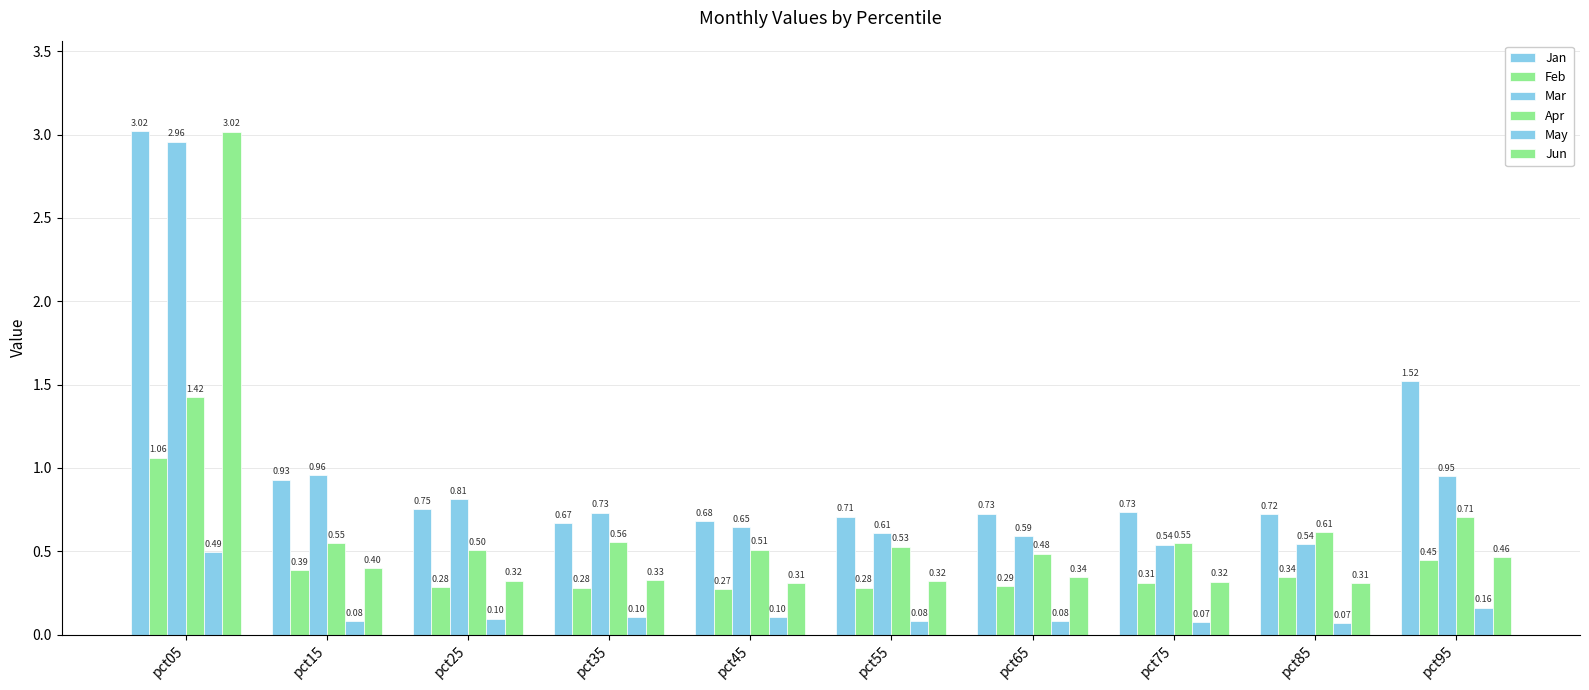

What is the difference between the second highest and second lowest values in the Mar series?

0.4